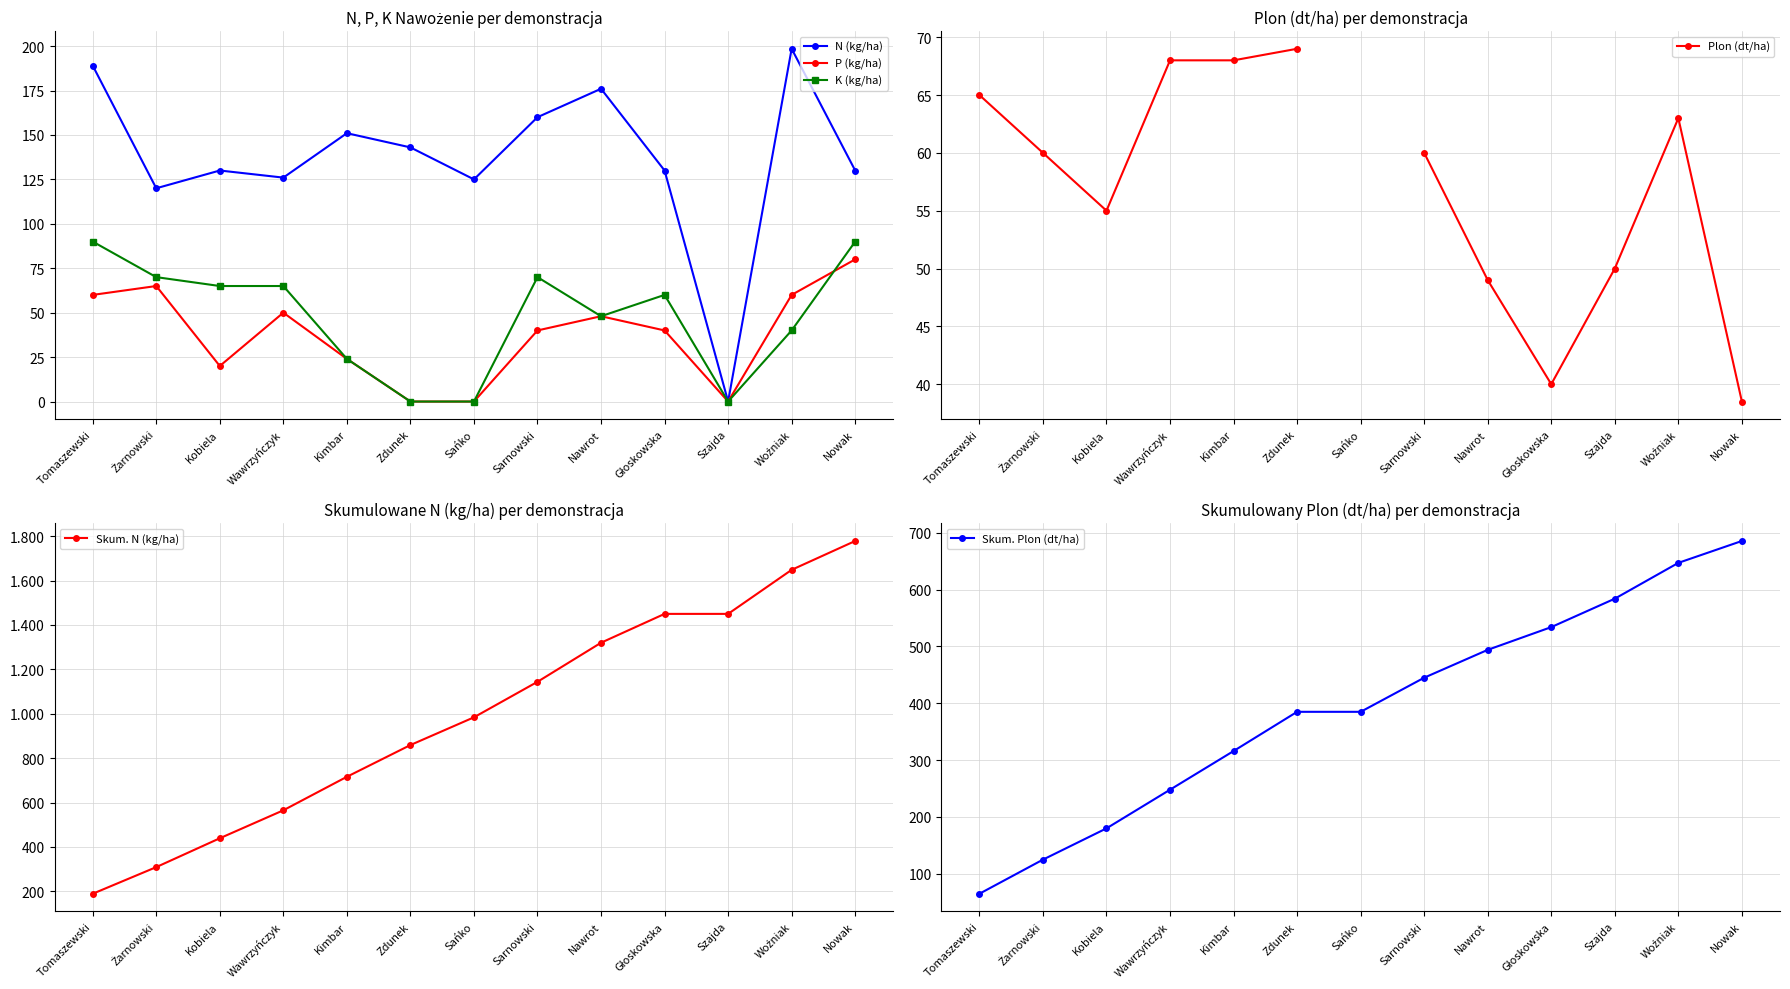

True or false: P (kg/ha) and K (kg/ha) cross at least once.

True